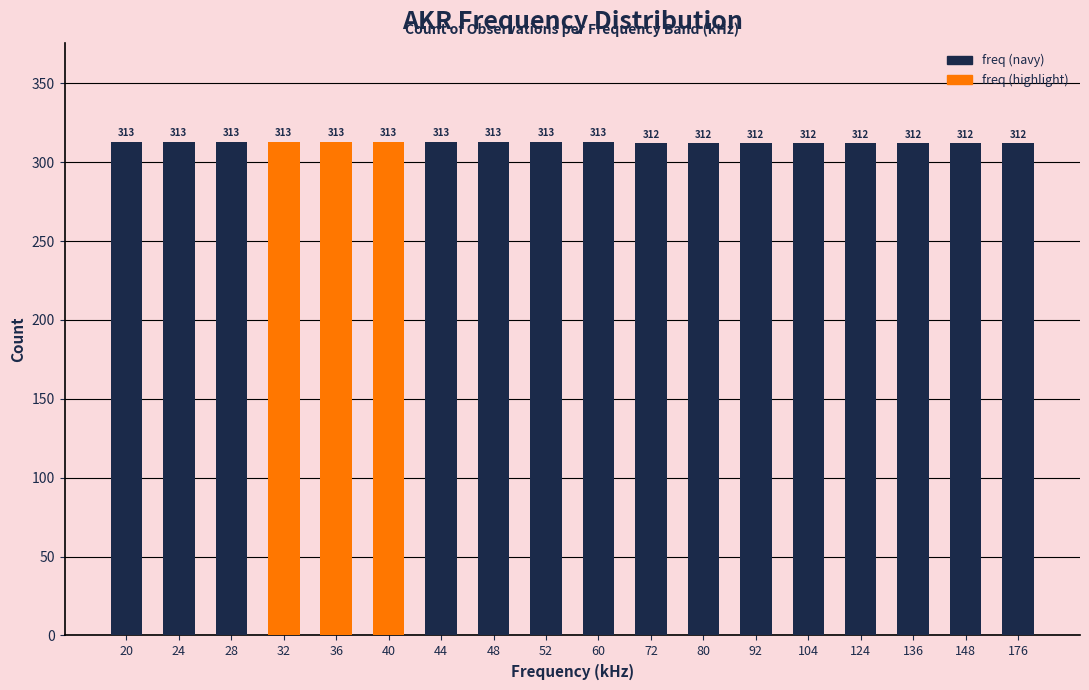

Reading left to right, extract all data points from this chart.

20=313	24=313	28=313	32=313	36=313	40=313	44=313	48=313	52=313	60=313	72=312	80=312	92=312	104=312	124=312	136=312	148=312	176=312